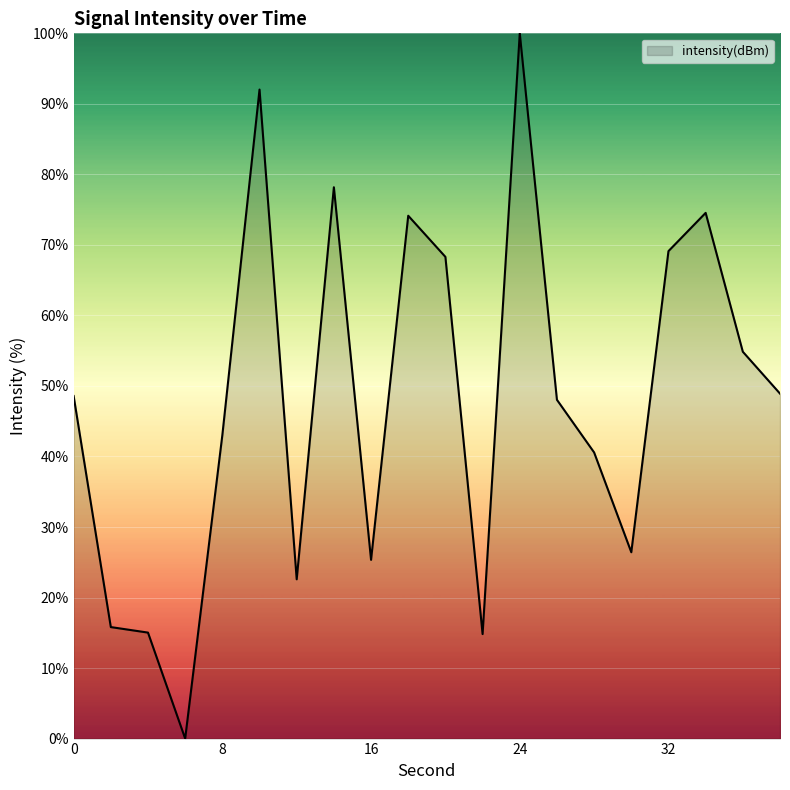

What is the maximum value shown in the chart?

100.0